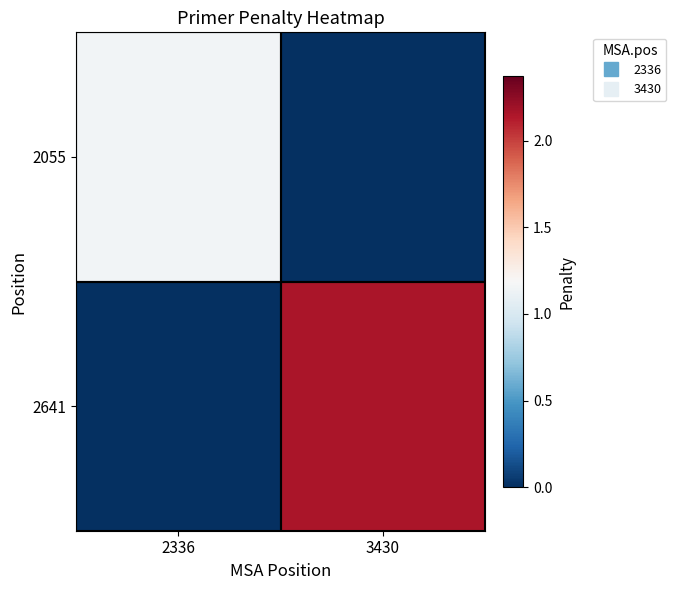

Rank the series at 2336 from lowest to highest value.

2641, 2055